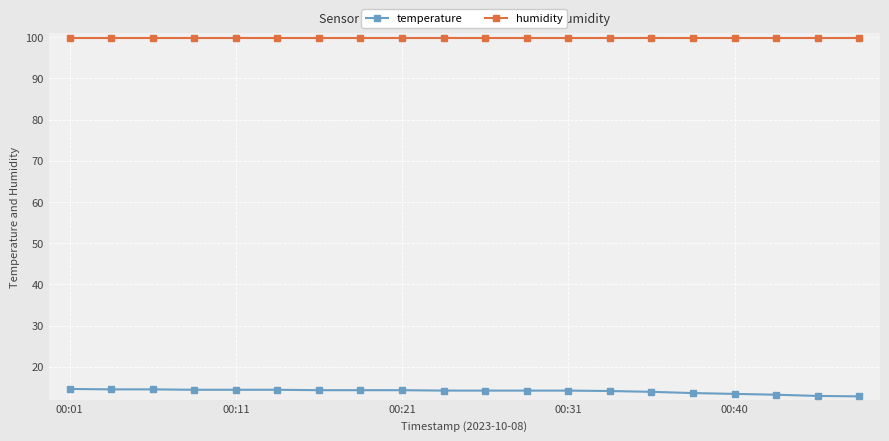

What is the value of the humidity point at the 15th from the left?

99.9